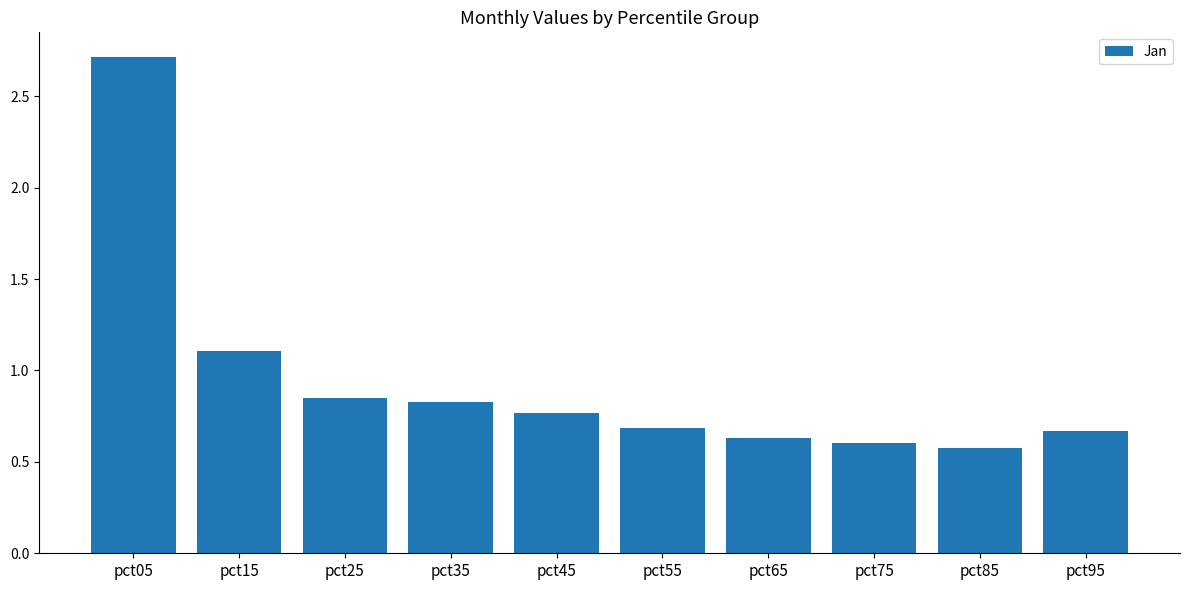

Which label corresponds to the largest value in the chart?

pct05